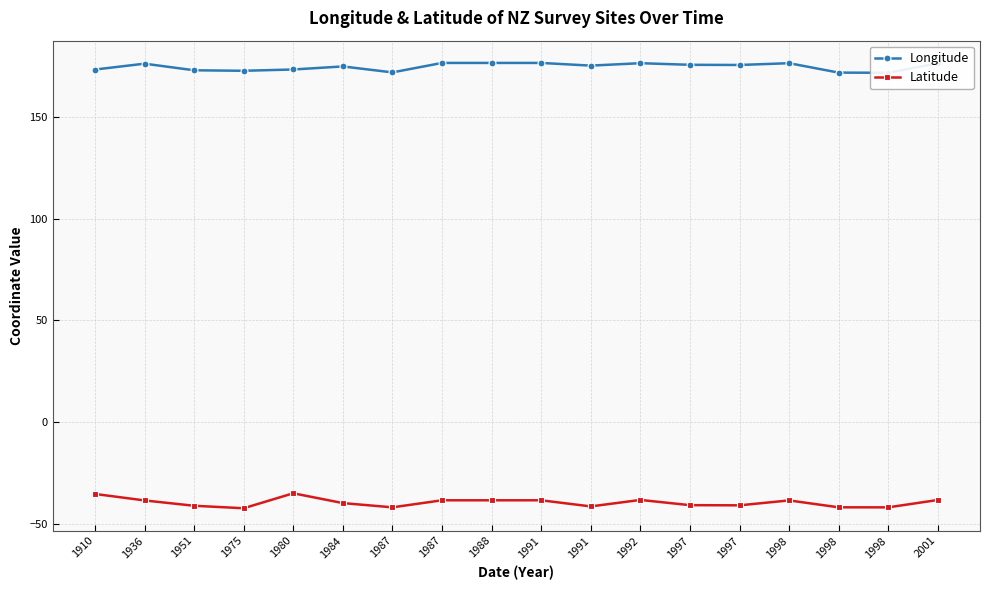

In Longitude, how many points are higher than both neighbors (excluding endpoints)?

4